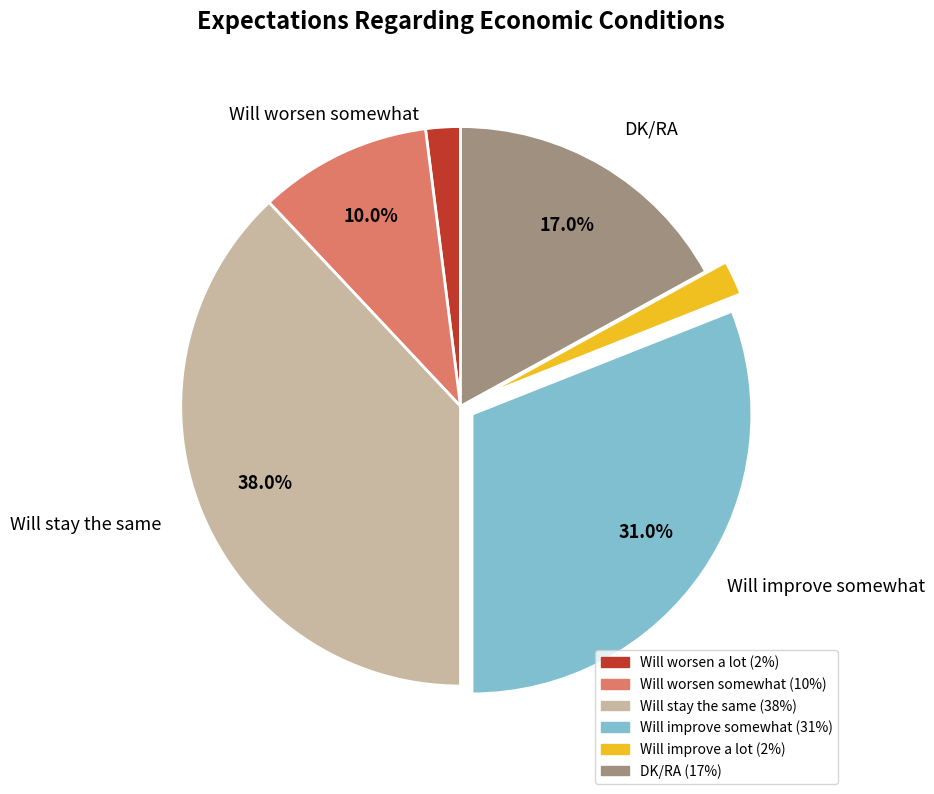

What is the total percentage of Will stay the same and Will improve somewhat?

69.0%